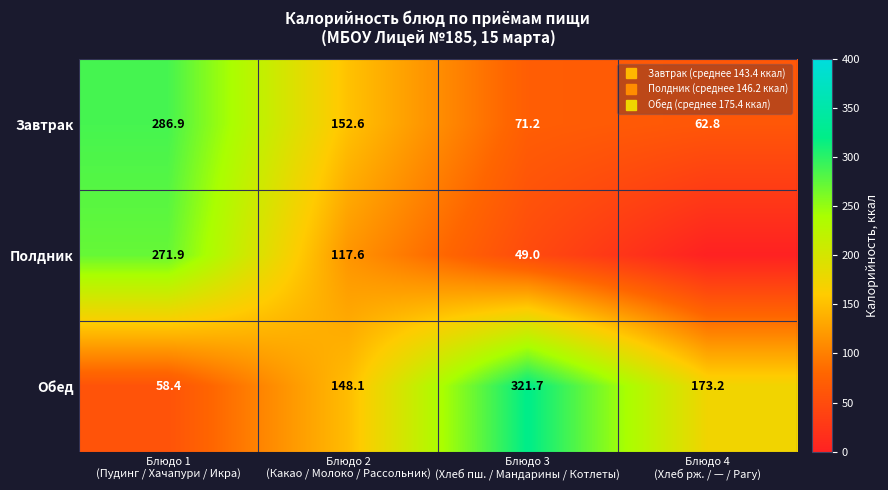

True or false: Обед has a value of 249.4 at Блюдо 2 (Какао / Молоко / Рассольник).

False